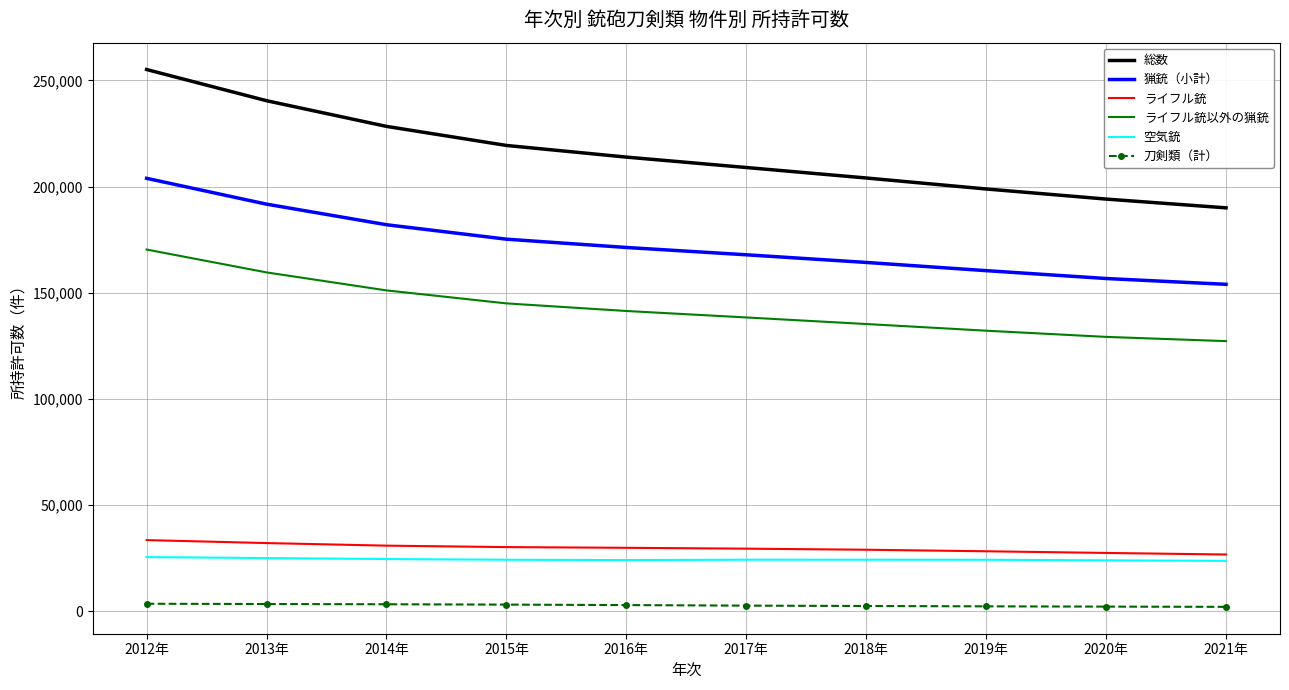

Rank the series by their maximum value, from lowest to highest.

刀剣類（計）, 空気銃, ライフル銃, ライフル銃以外の猟銃, 猟銃（小計）, 総数